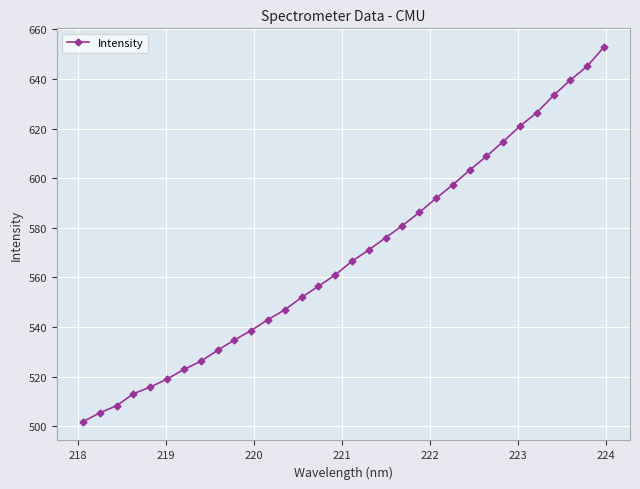

What is the difference between the maximum and minimum values?

151.1